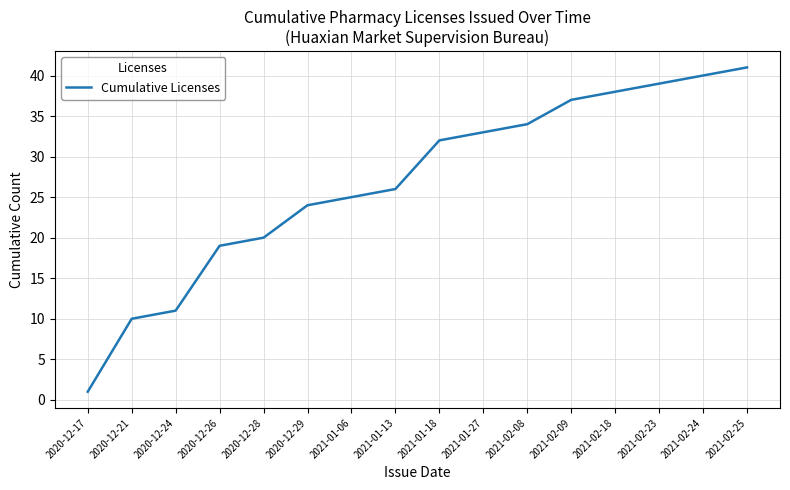

At which label is the value closest to 21?

2020-12-28